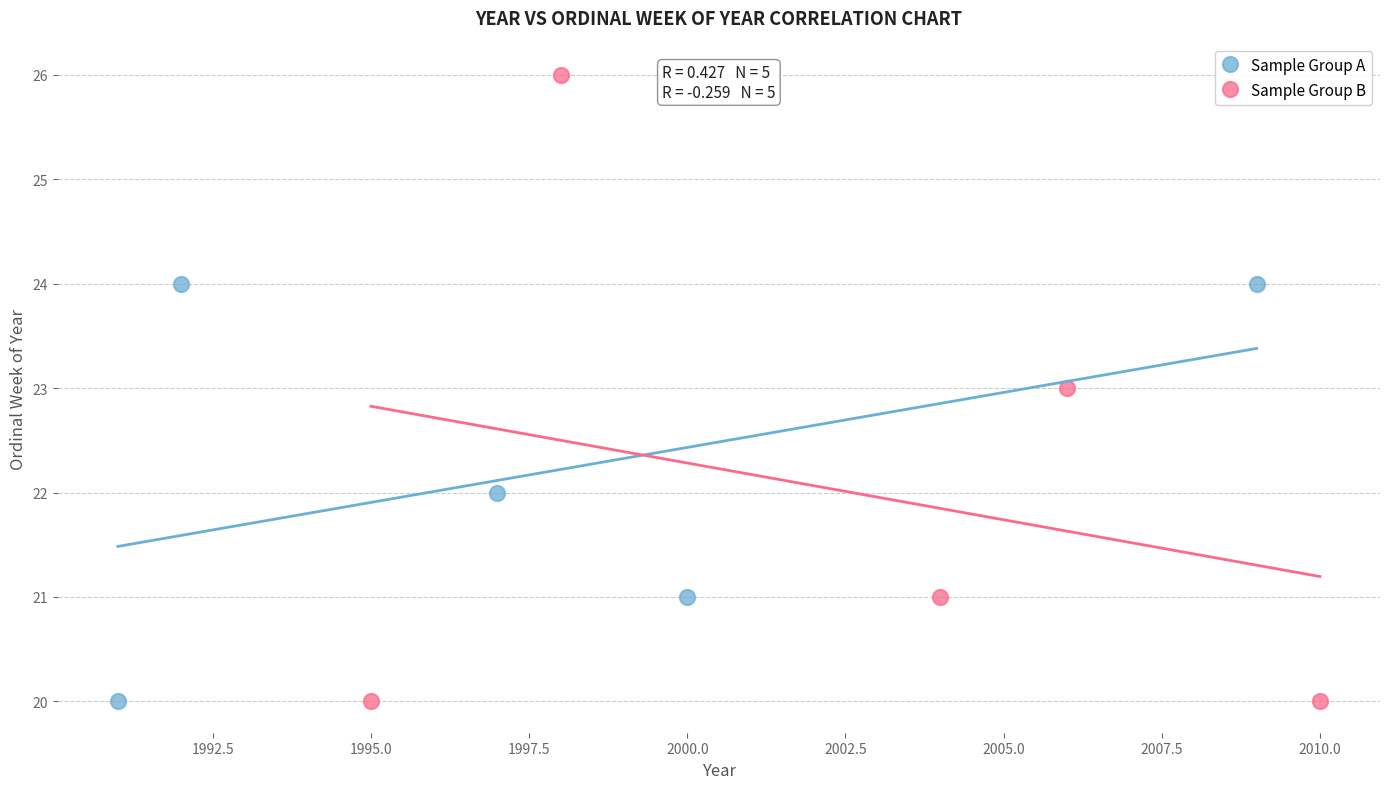

Which series has the widest spread of Y values?

Sample Group B